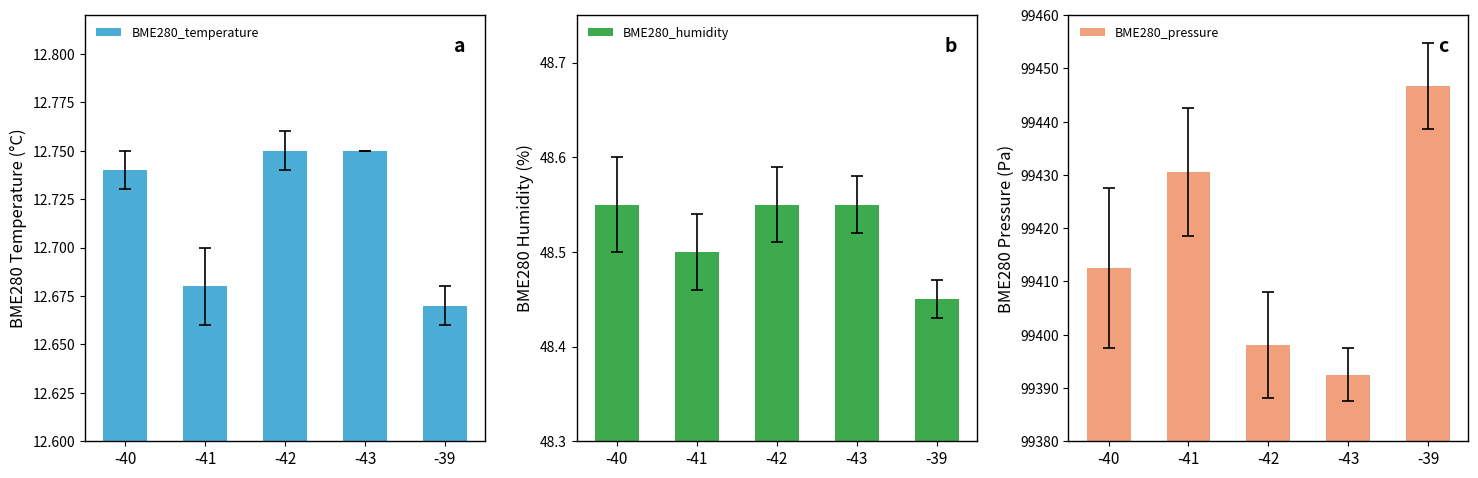

The value of BME280_humidity at -40 is 22.8. True or false?

False